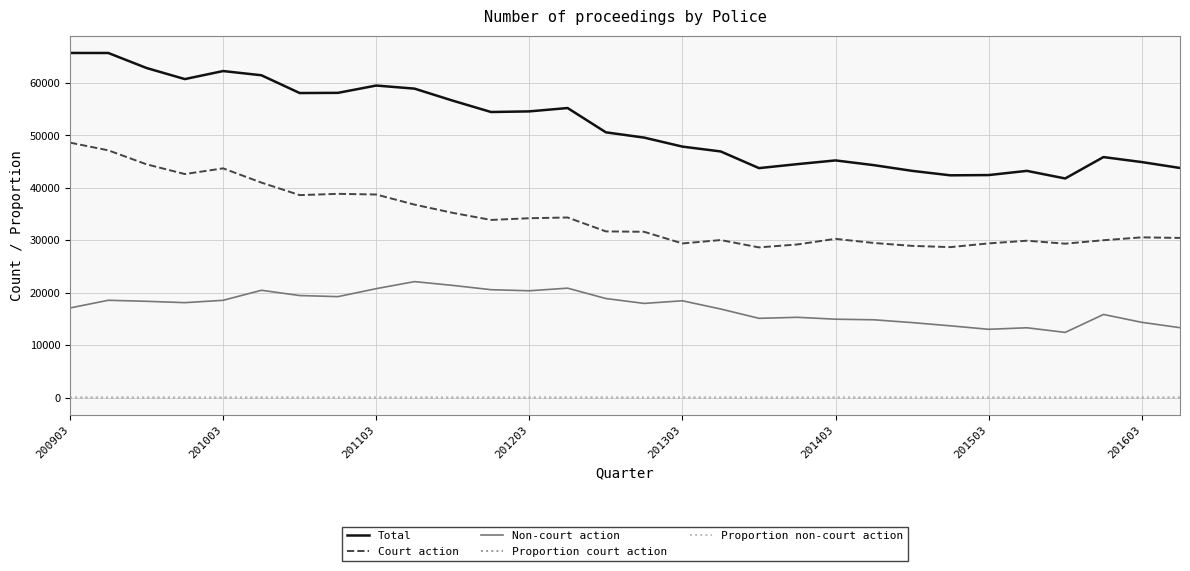

Which series has the largest total across all categories?

Total